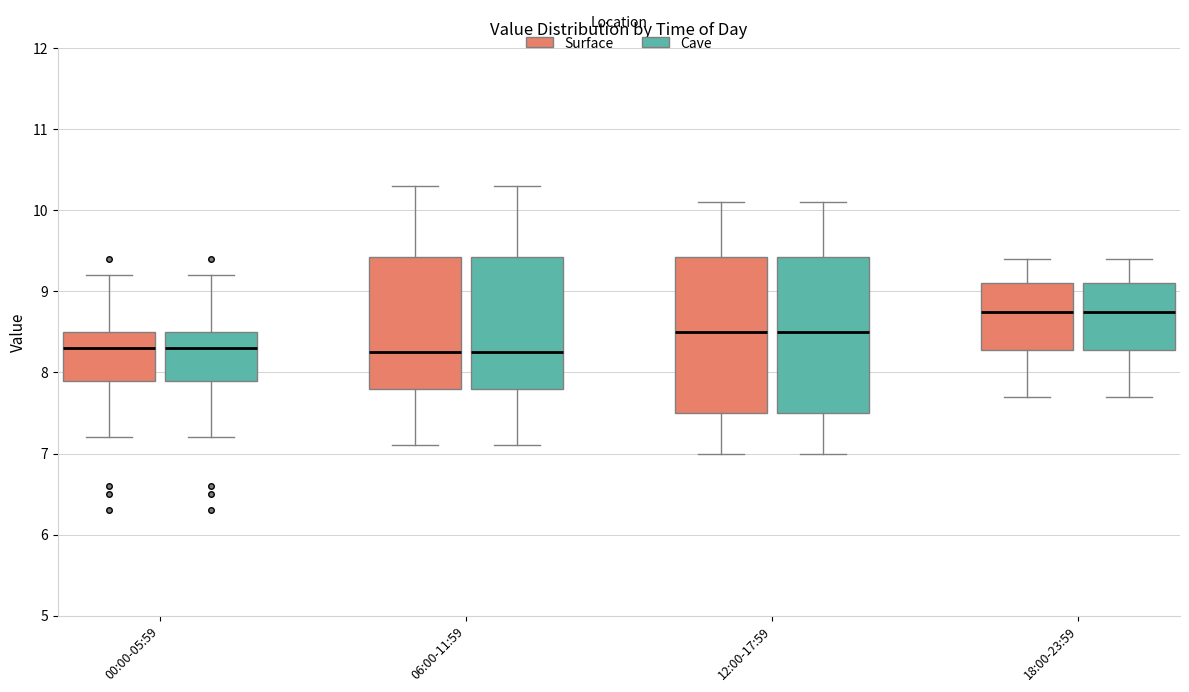

Reading left to right, transcribe this box plot: for each box, give where its median line is, the range the box spans, and where its two whiskers end, as read against the y-axis. The values are not printed on the chart, so give them approximately, as read against the axis.

00:00-05:59 (Surface): median 8.3, box 7.9 to 8.5, whiskers 7.2 to 9.2
00:00-05:59 (Cave): median 8.3, box 7.9 to 8.5, whiskers 7.2 to 9.2
06:00-11:59 (Surface): median 8.3, box 7.8 to 9.4, whiskers 7.1 to 10.3
06:00-11:59 (Cave): median 8.3, box 7.8 to 9.4, whiskers 7.1 to 10.3
12:00-17:59 (Surface): median 8.5, box 7.5 to 9.4, whiskers 7.0 to 10.1
12:00-17:59 (Cave): median 8.5, box 7.5 to 9.4, whiskers 7.0 to 10.1
18:00-23:59 (Surface): median 8.8, box 8.3 to 9.1, whiskers 7.7 to 9.4
18:00-23:59 (Cave): median 8.8, box 8.3 to 9.1, whiskers 7.7 to 9.4